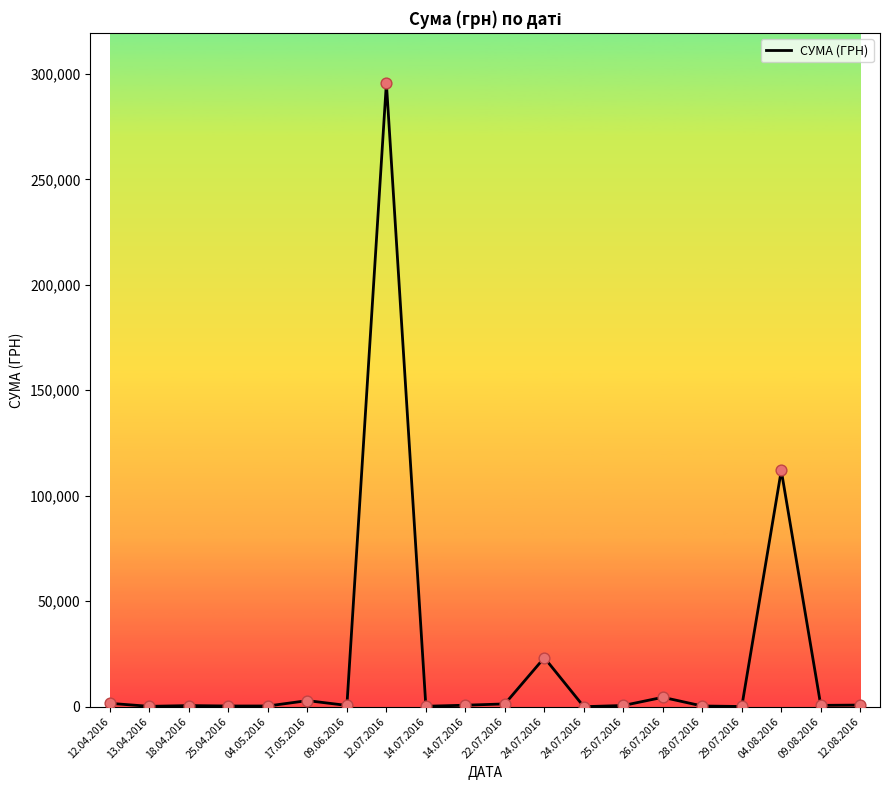

Which has a higher value, 09.06.2016 or 04.08.2016?

04.08.2016